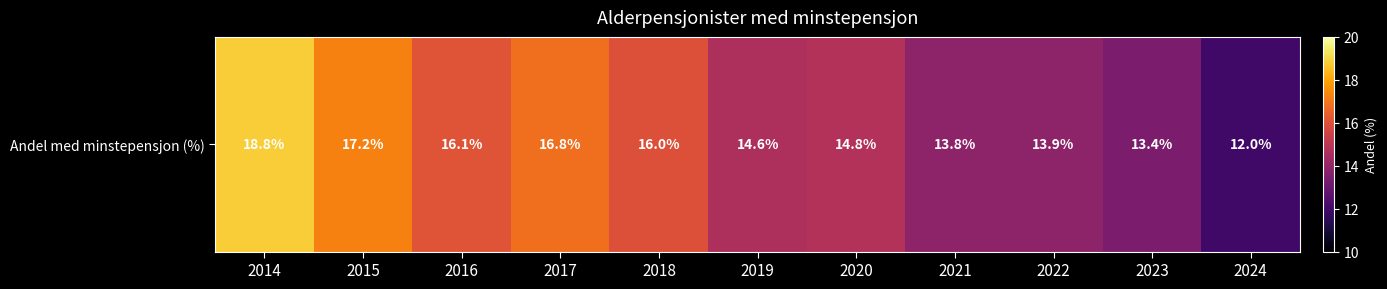

Approximately how many times larger is the value at 2019 compared to 2015?

0.8